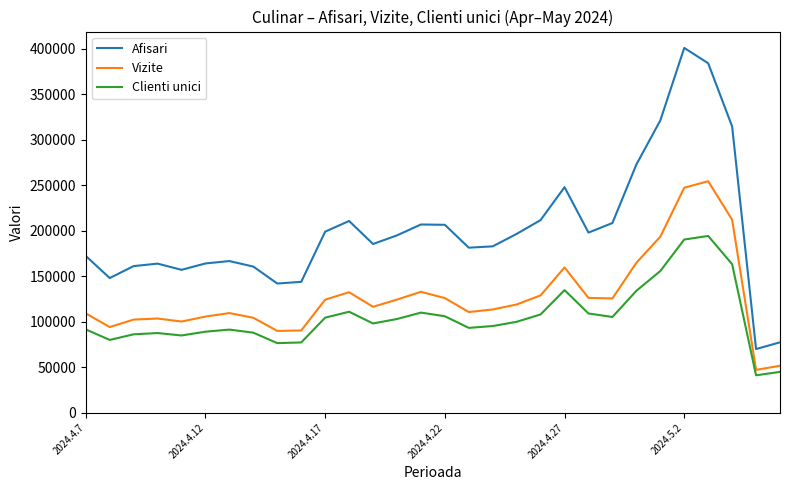

What is the minimum value for Clienti unici?

41217